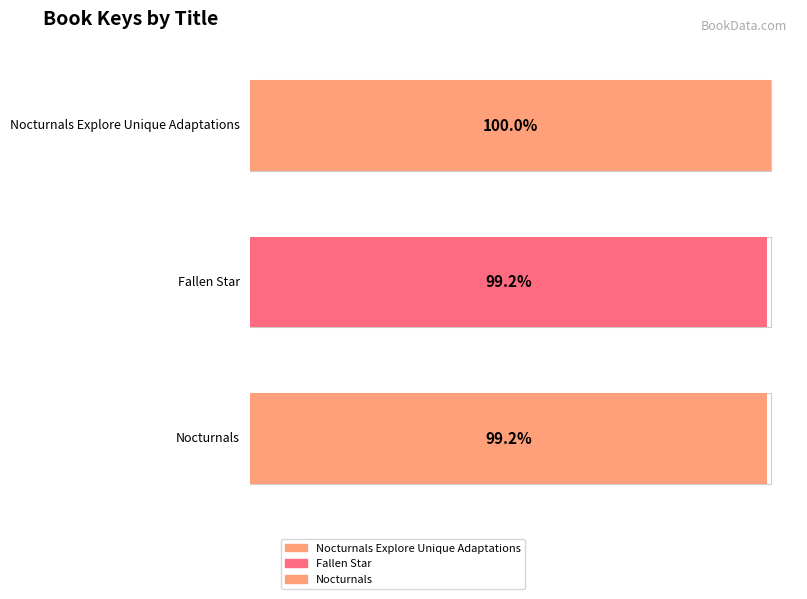

Reading right to left, what are all the values shown in this chart?

Nocturnals=192585237	Fallen Star=192663813	Nocturnals Explore Unique Adaptations=194182241